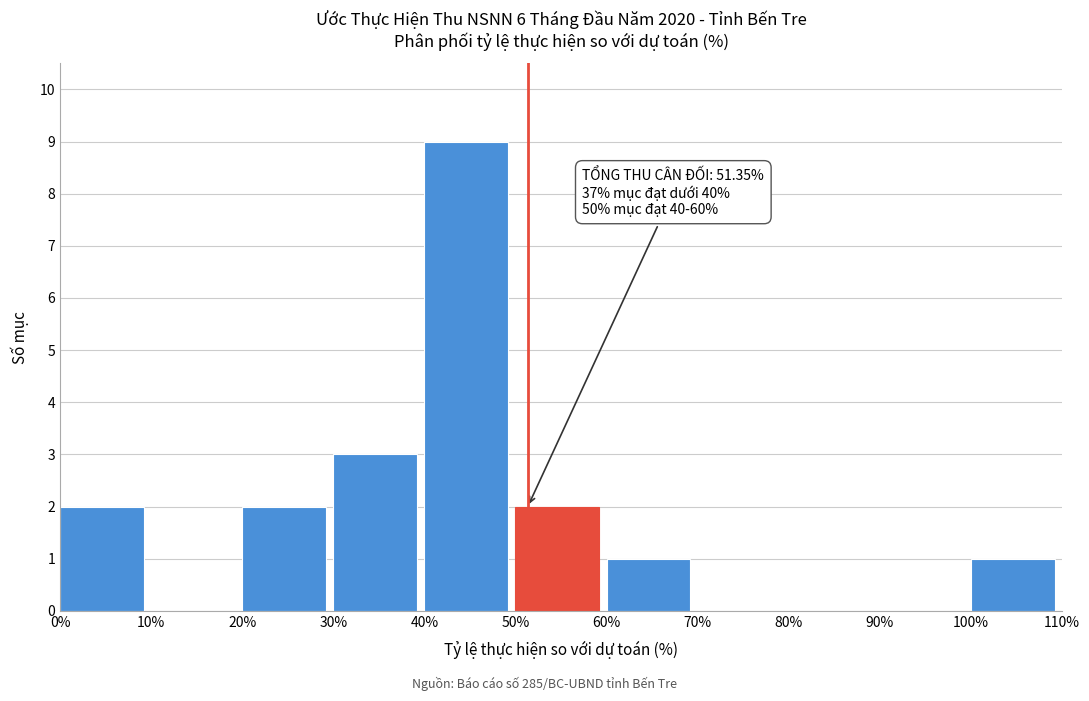

Over which range of the x-axis is the bar tallest?

40% to 50%